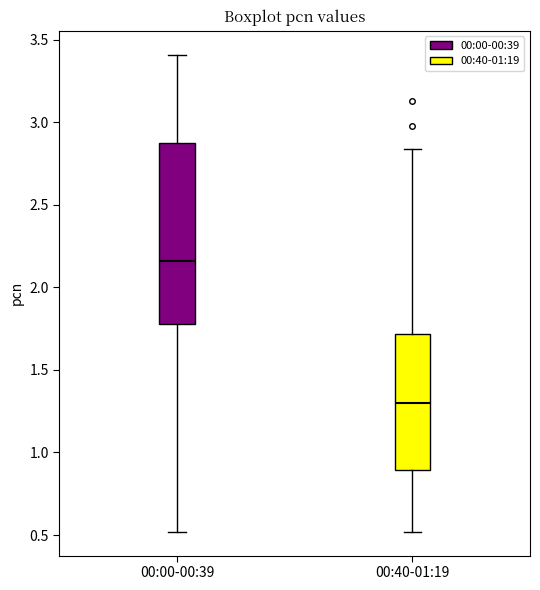

Which box has the lowest median line?

00:40-01:19